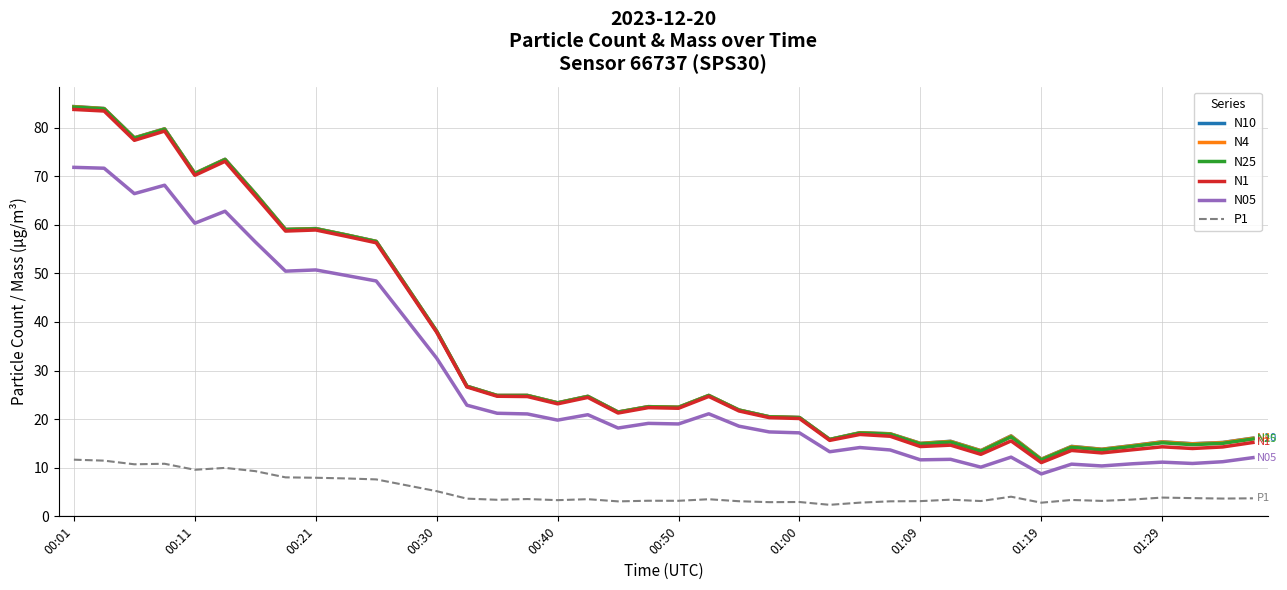

True or false: N05 and N1 intersect in this chart.

False